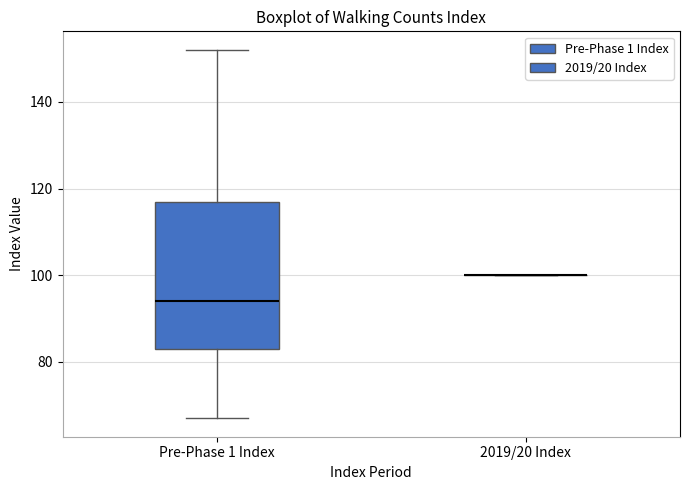

Reading left to right, read every box against the y-axis: the position of its median line, the range the box covers, and the ends of its whiskers. The values are not printed on the chart, so give them approximately, as read against the axis.

Pre-Phase 1 Index: median 94, box 84 to 118, whiskers 68 to 152
2019/20 Index: box collapsed to a line at 100, whiskers 100 to 100